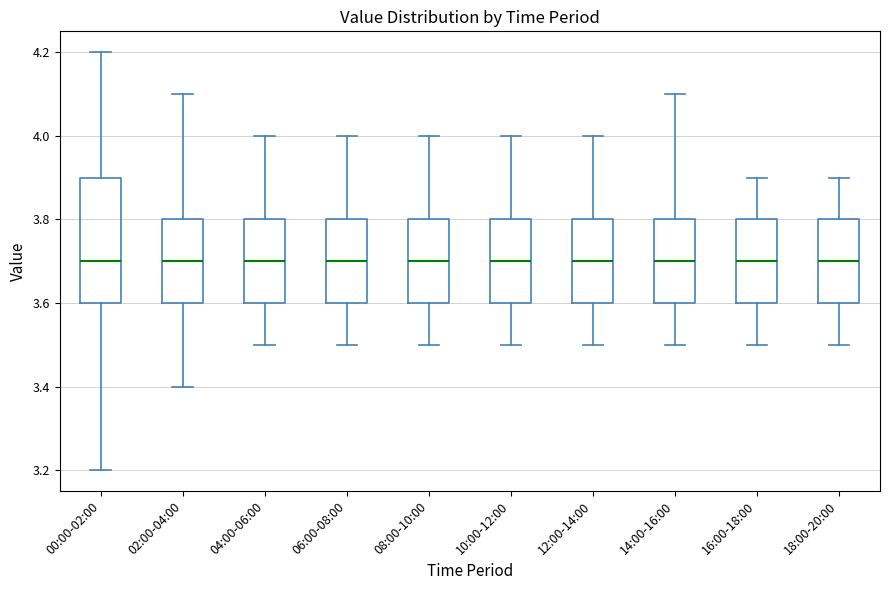

Where does the median line of the box for 02:00-04:00 sit on the y-axis? The values are not printed on the chart, so give them approximately, as read against the axis.

3.7